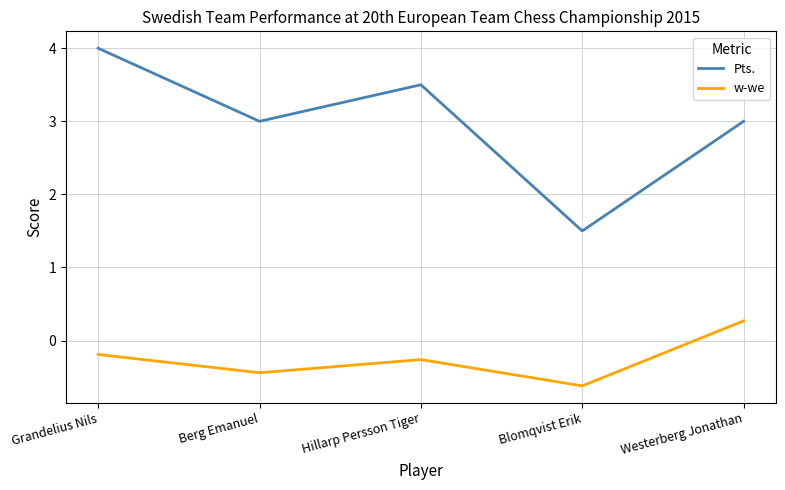

True or false: Pts. and w-we intersect in this chart.

False